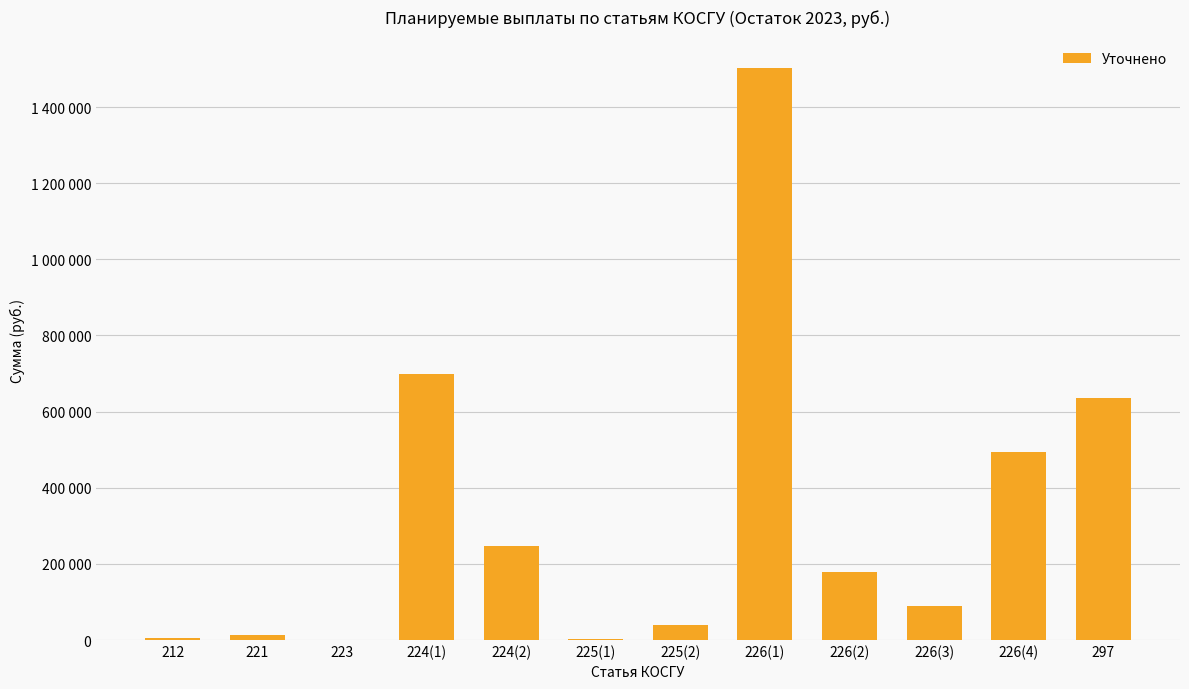

The chart shows a value of 1123617.1 at 224(1). True or false?

False